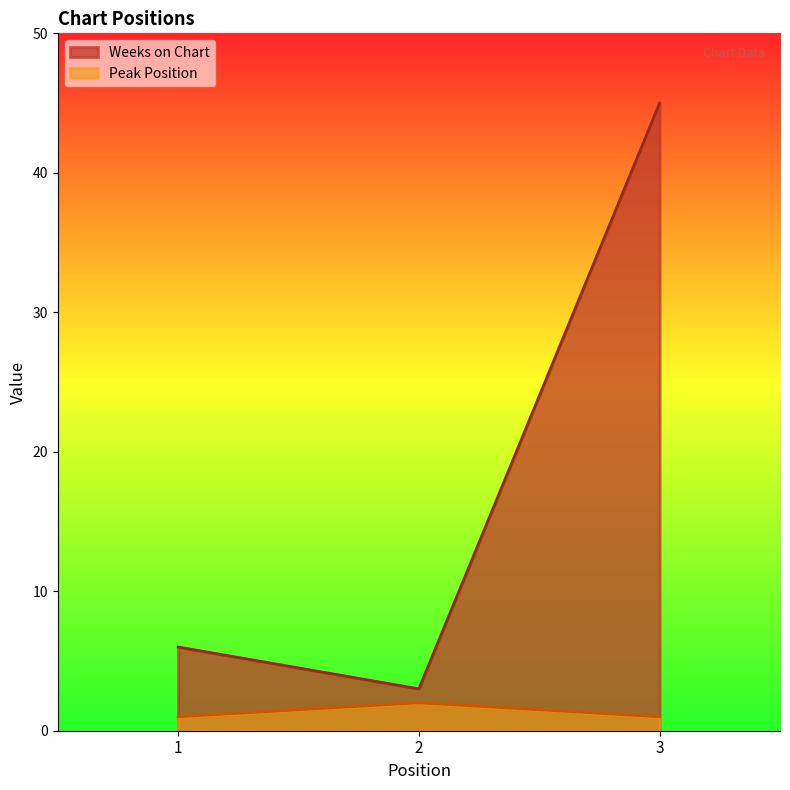

What is the difference between the maximum and minimum values in the Peak Position series?

1